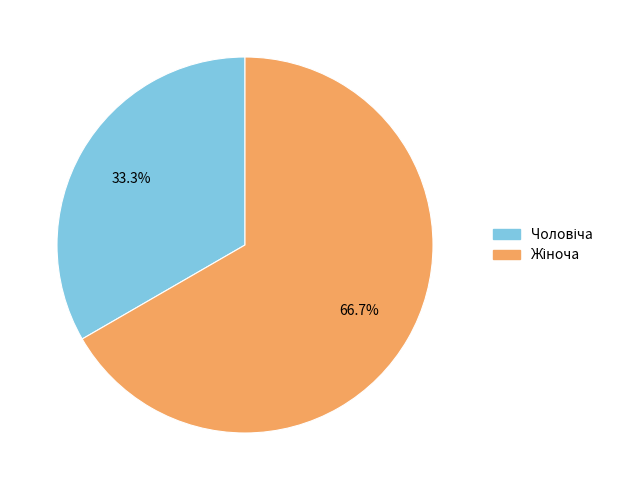

Is there a majority slice in this chart?

Yes